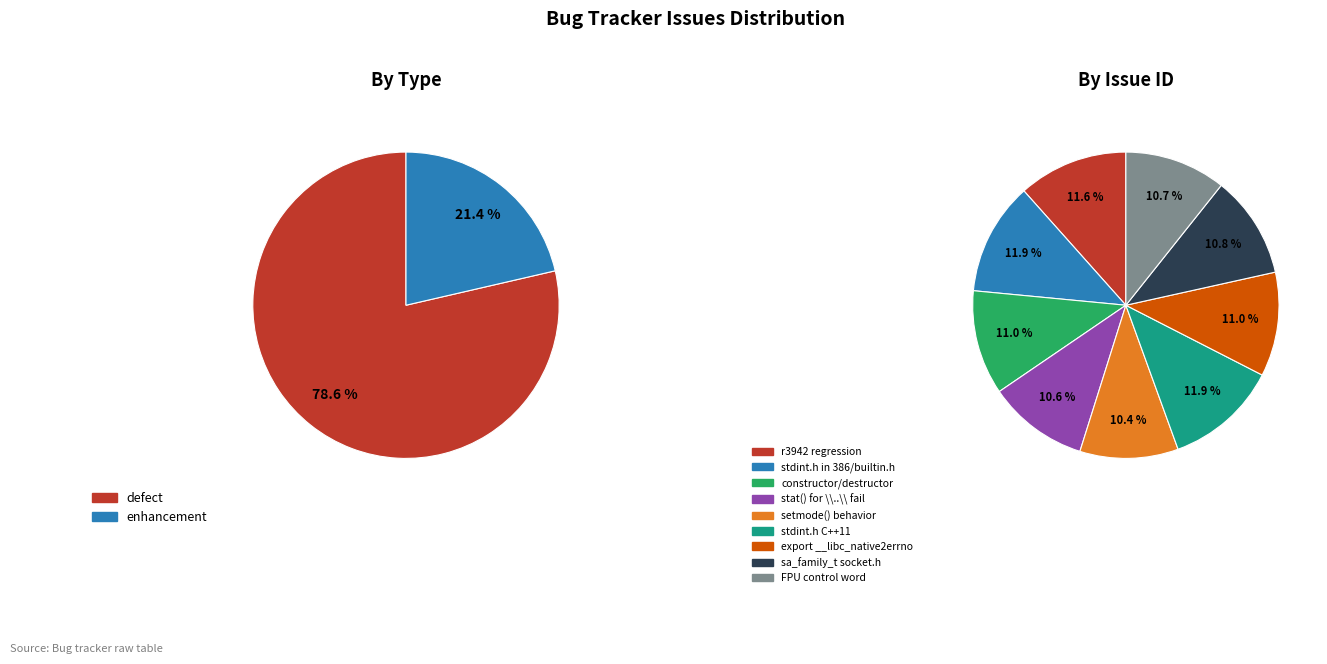

Rank the categories by value from lowest to highest.

setmode() behavior, stat() for \\..\\ fail, FPU control word, sa_family_t socket.h, export __libc_native2errno, constructor/destructor, r3942 regression, stdint.h in 386/builtin.h, stdint.h C++11